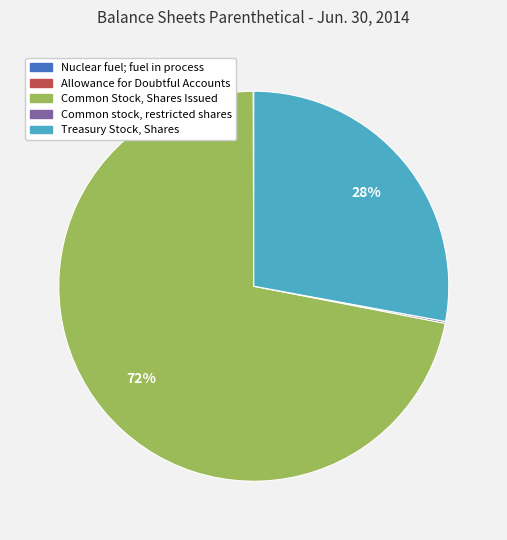

To the nearest percent, what is the average slice percentage?

20%